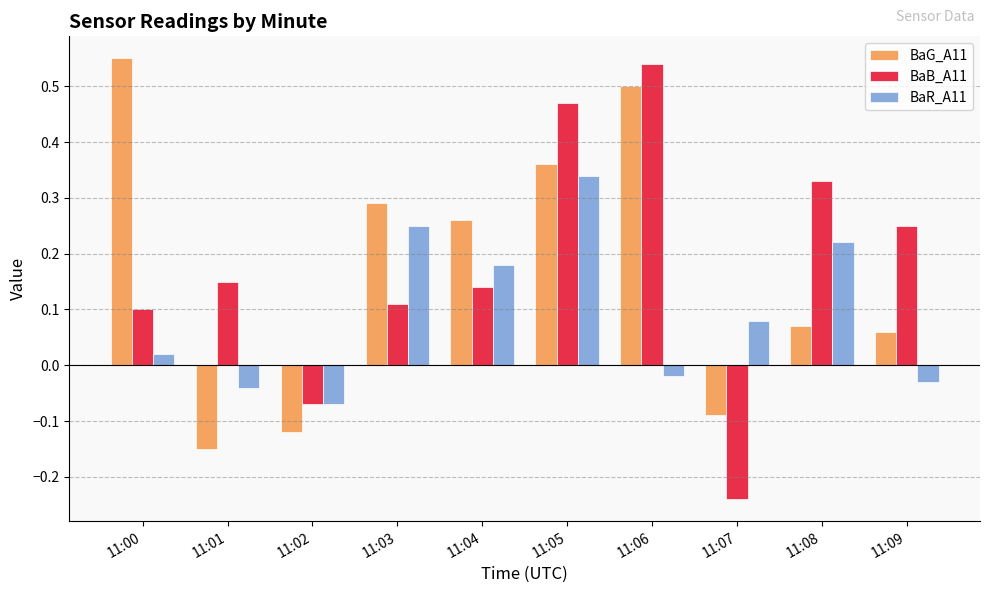

Which category has the lowest value across all series?

11:07